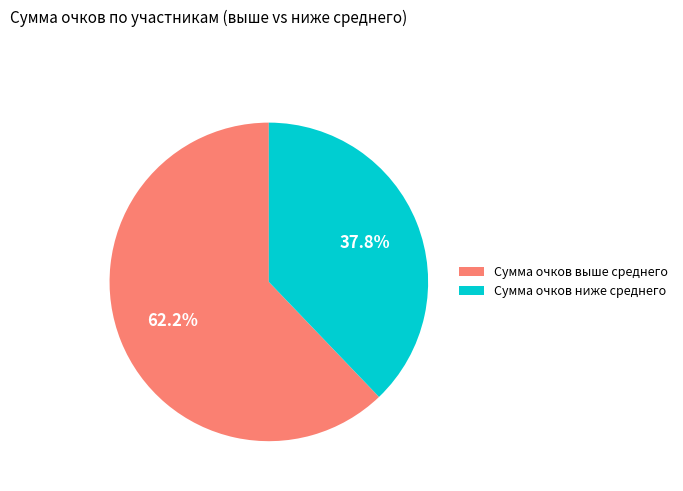

How much of the chart is everything except Сумма очков выше среднего?

37.8%